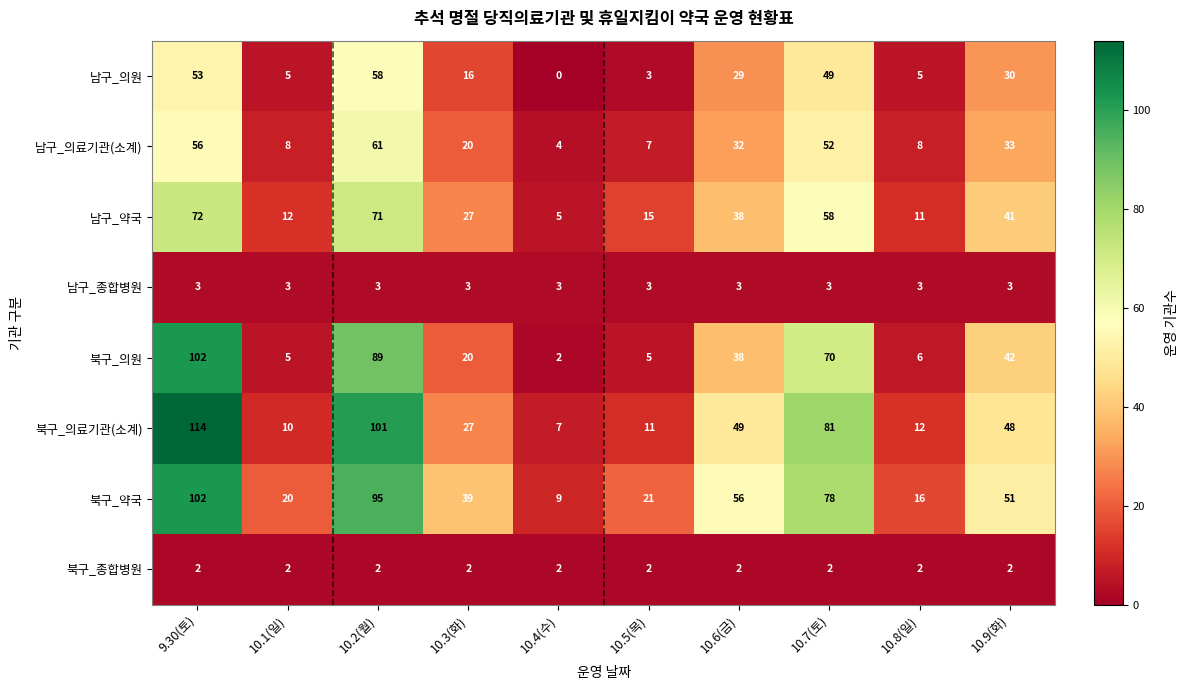

What is the maximum value shown in the chart?

114